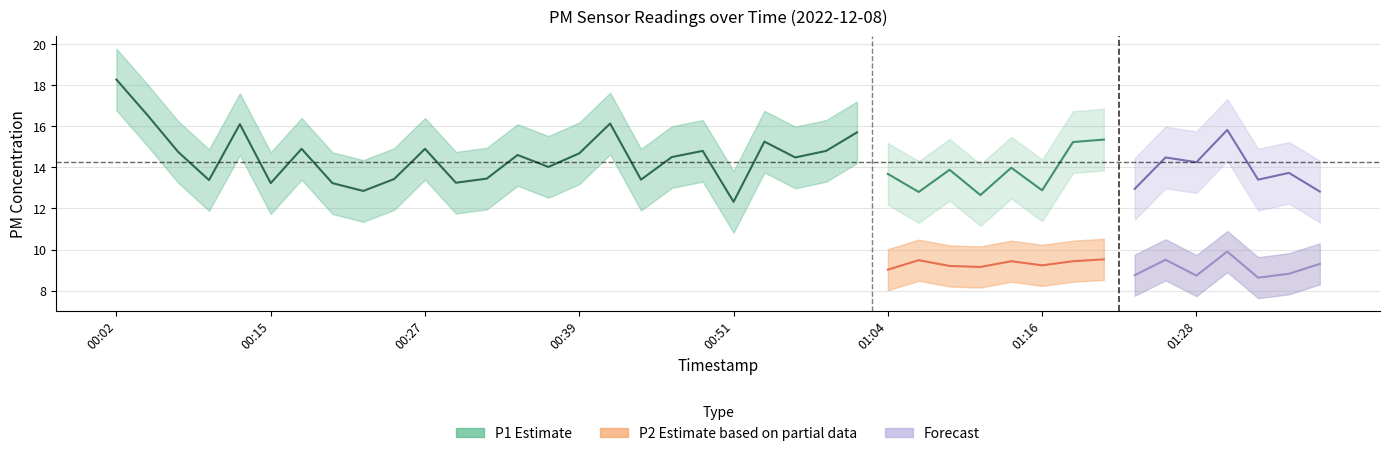

What is the difference between the P2 values at 01:23 and 01:26?

0.8